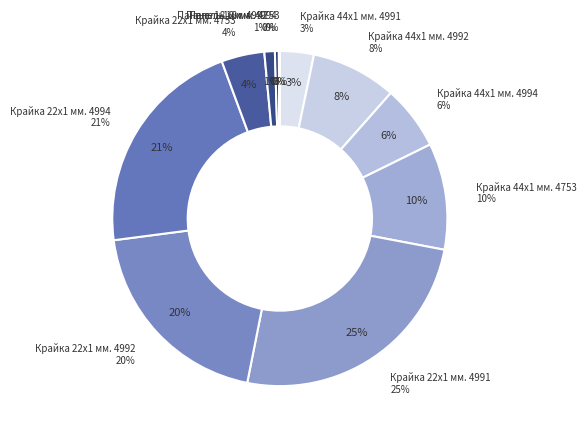

How many segments does this pie chart have?

11